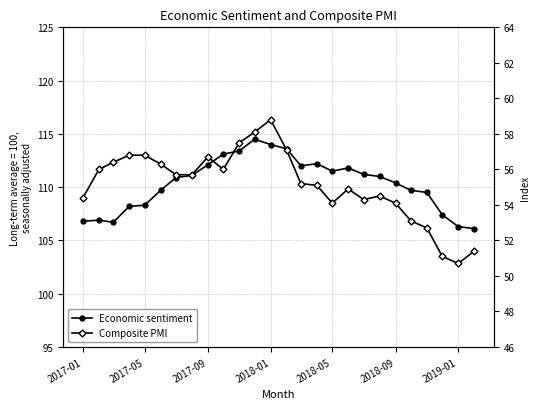

At which label is Composite PMI closest to 54?

2018-05